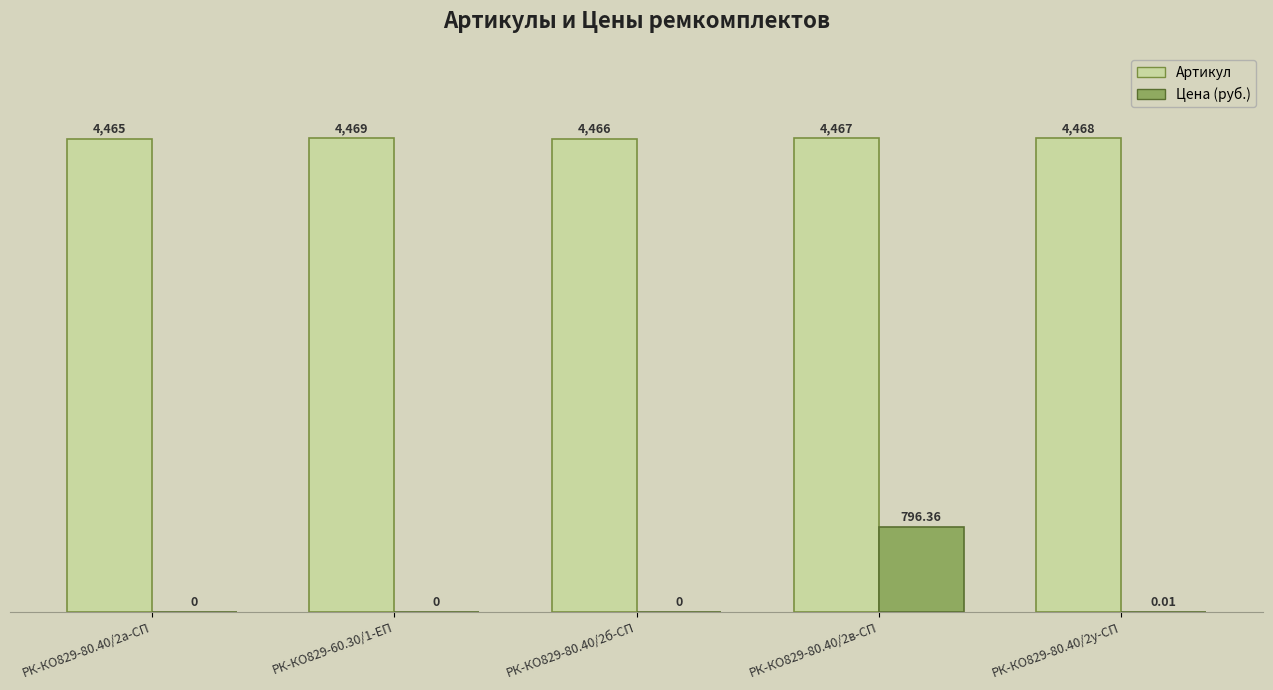

Where does the Артикул series first go above 4467?

РК-КО829-60.30/1-ЕП